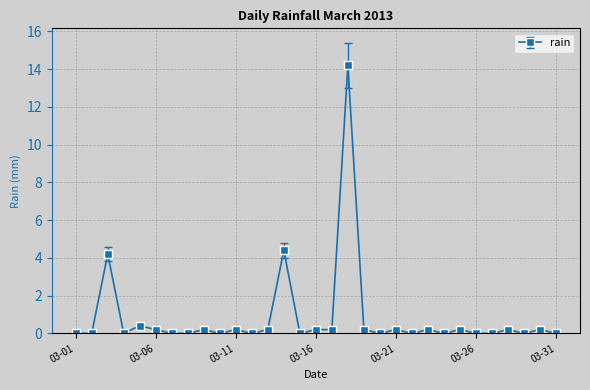

What is the sum of all values?

25.6